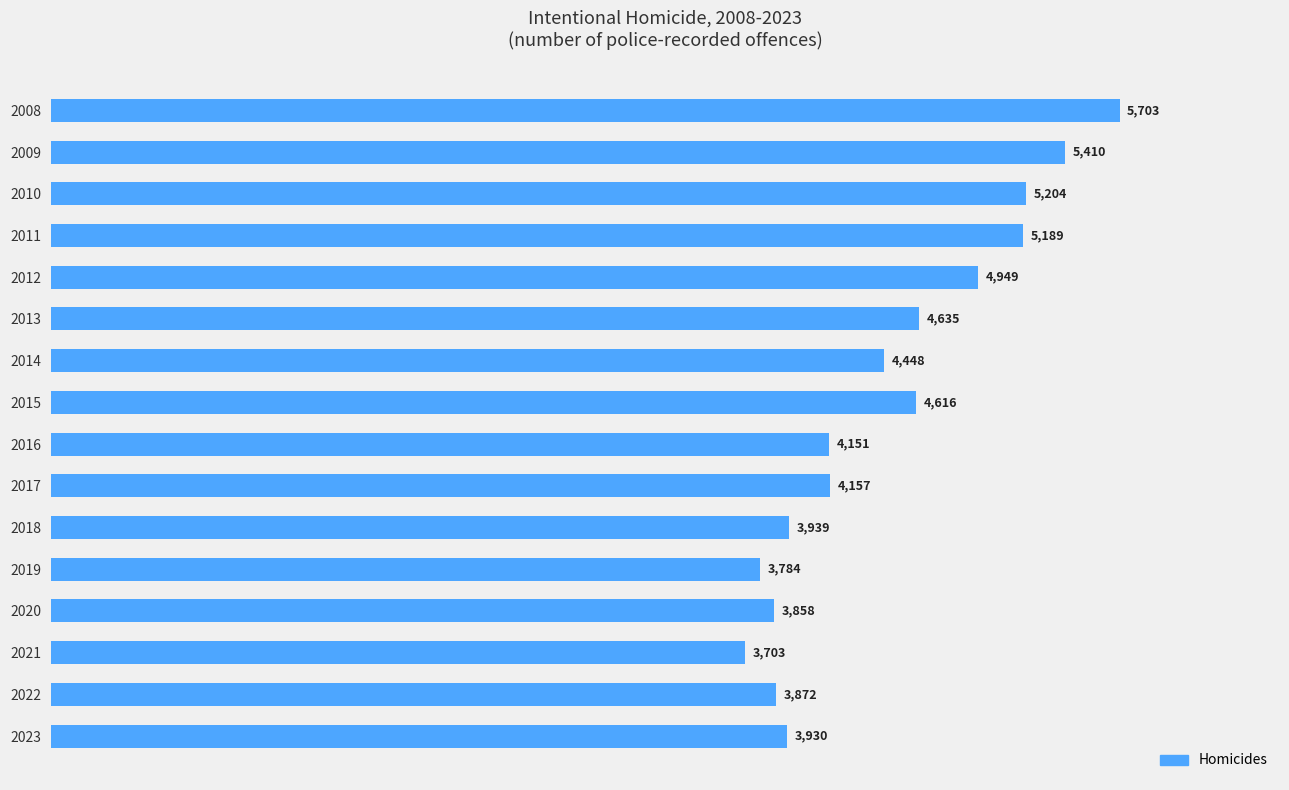

True or false: the data shows 2592 at 2012.

False